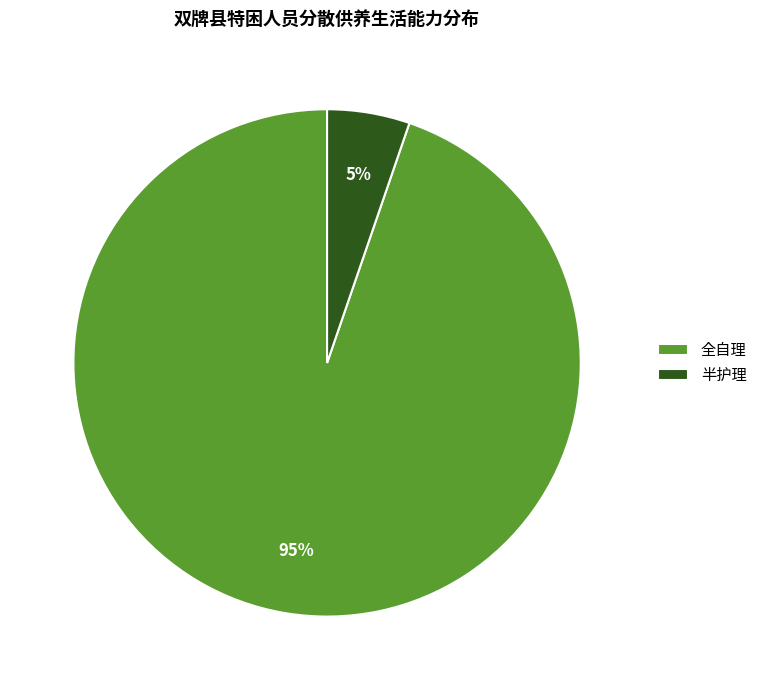

What is the largest slice in the pie chart?

全自理